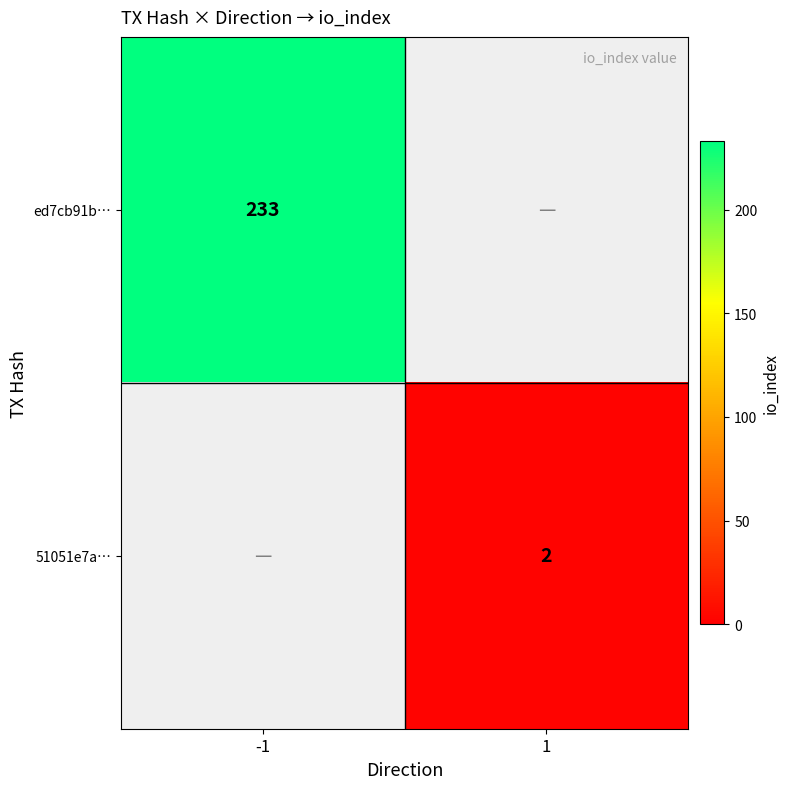

Is the value of ed7cb91b… at -1 greater than the value of 51051e7a… at 1?

Yes